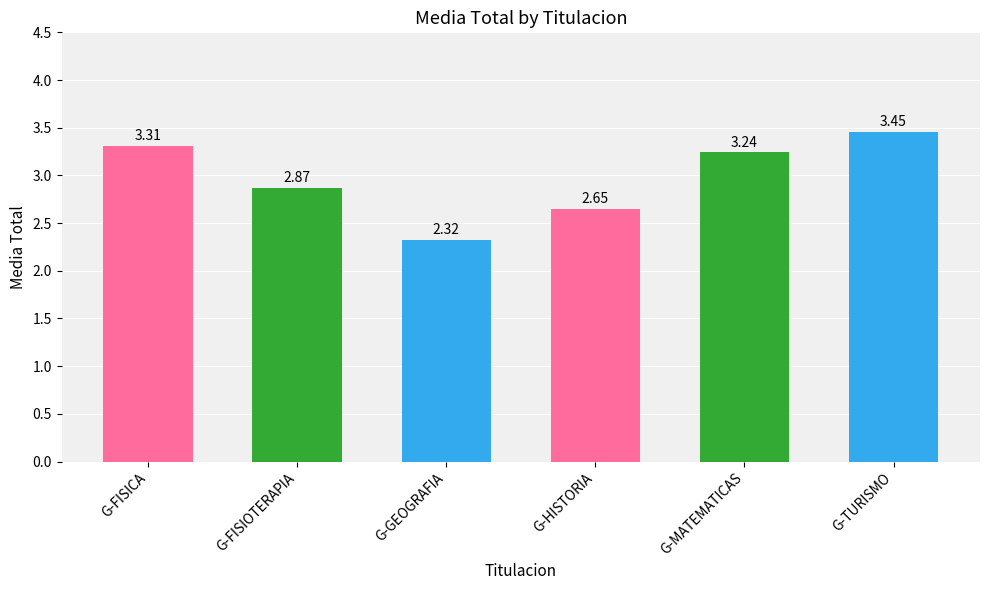

Which category has the highest value across all series?

G-TURISMO